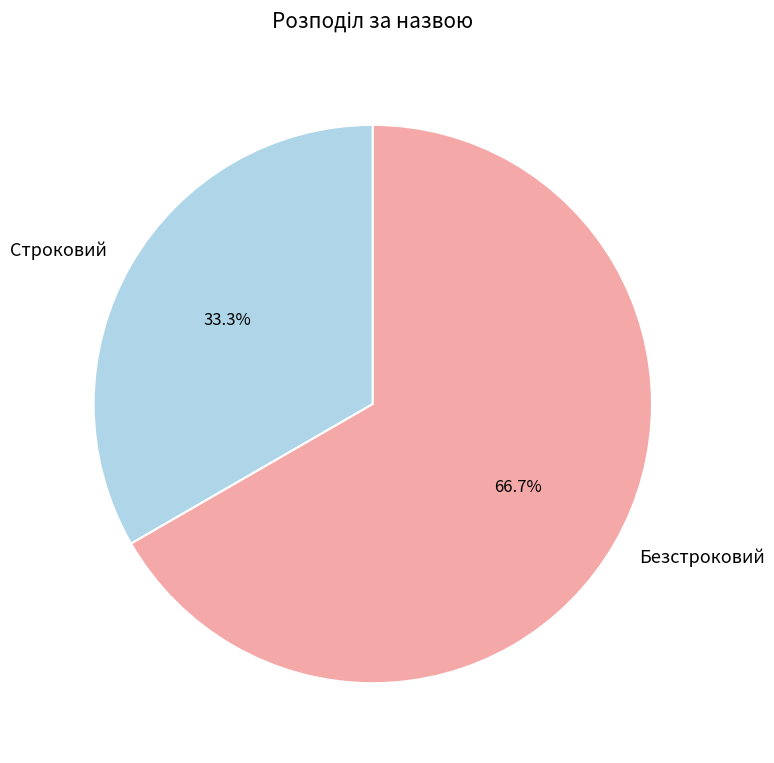

What percentage is the Безстроковий slice, to the nearest percent?

67%